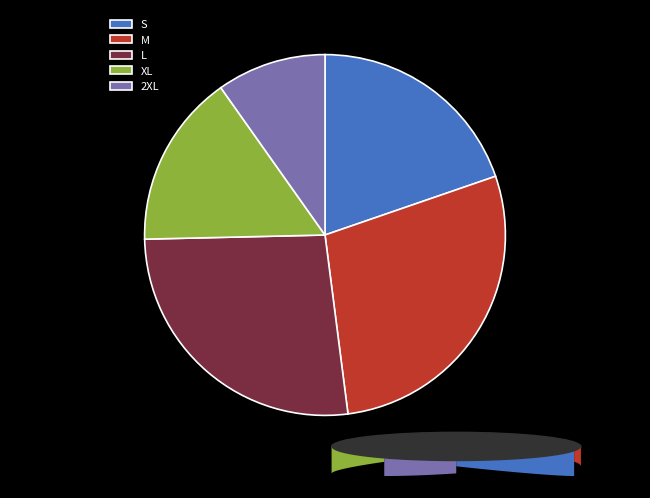

Which category has the biggest portion of the pie?

M